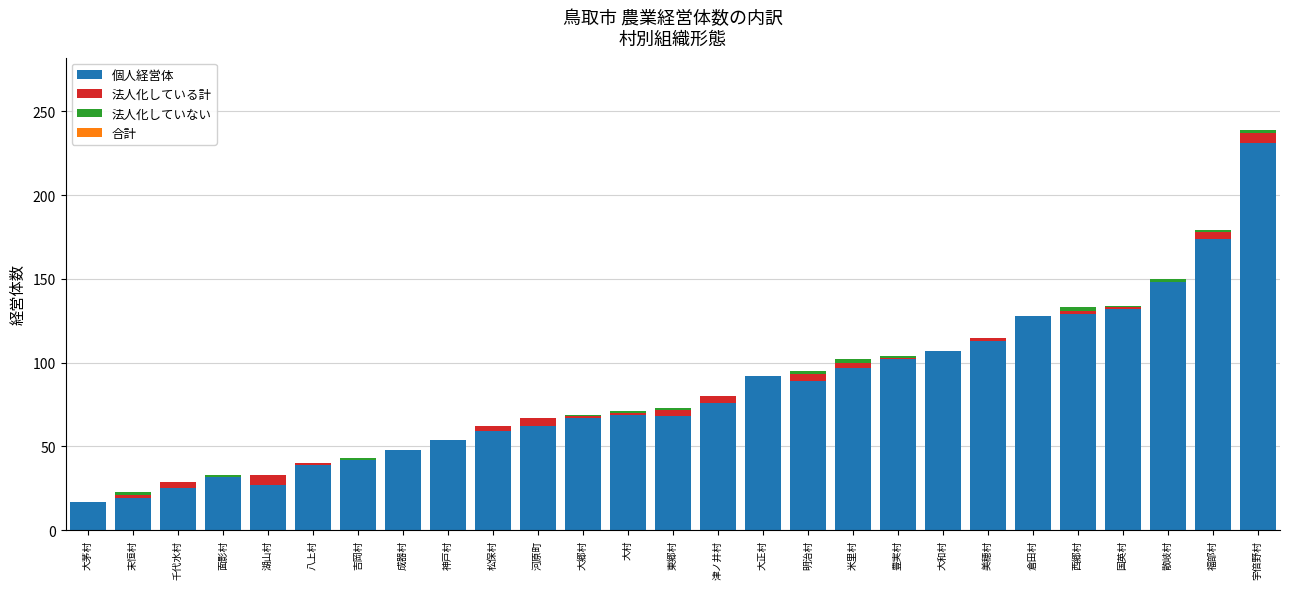

Count the number of data series in this chart.

3